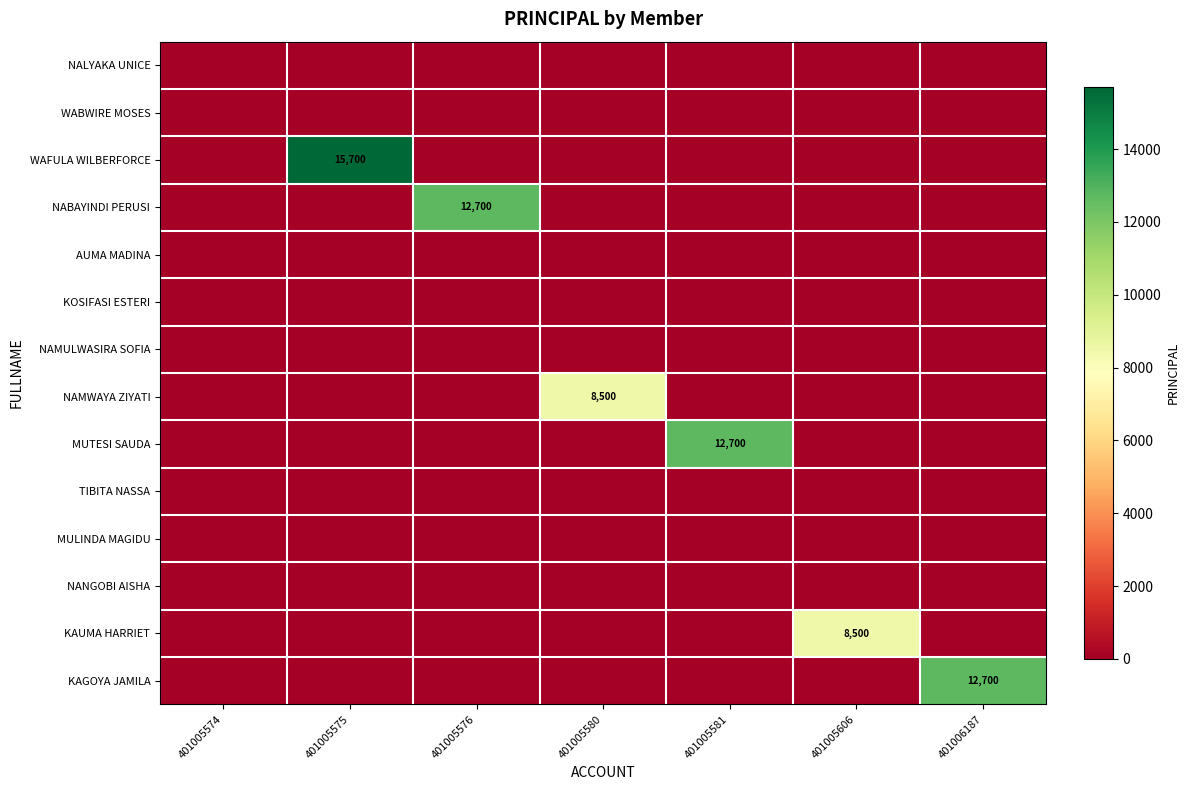

The WAFULA WILBERFORCE series shows 15700 at 401005575. True or false?

True